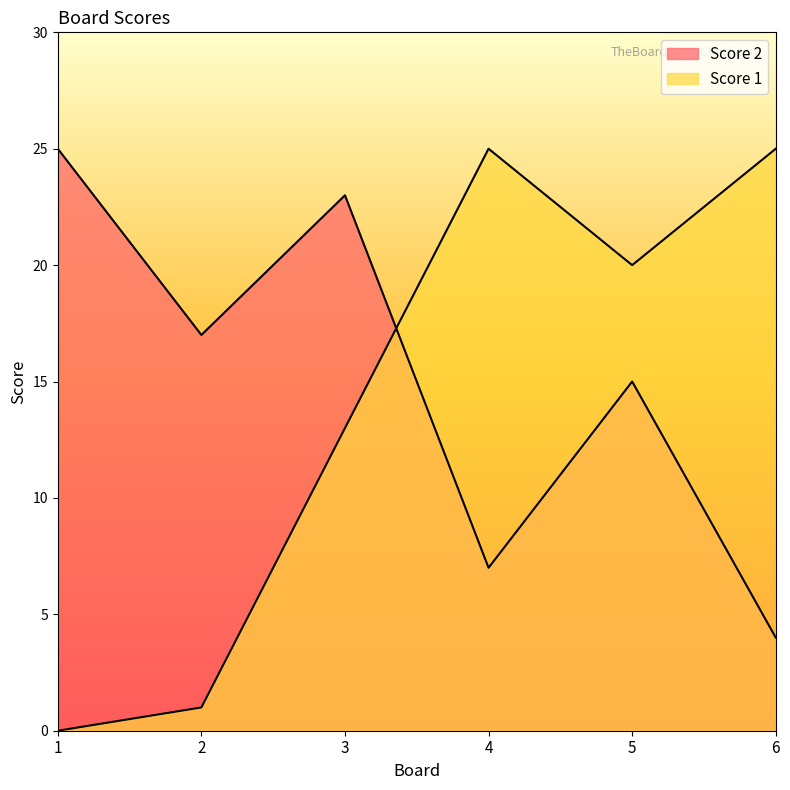

What is the spread (max minus min) of values at 1?

25